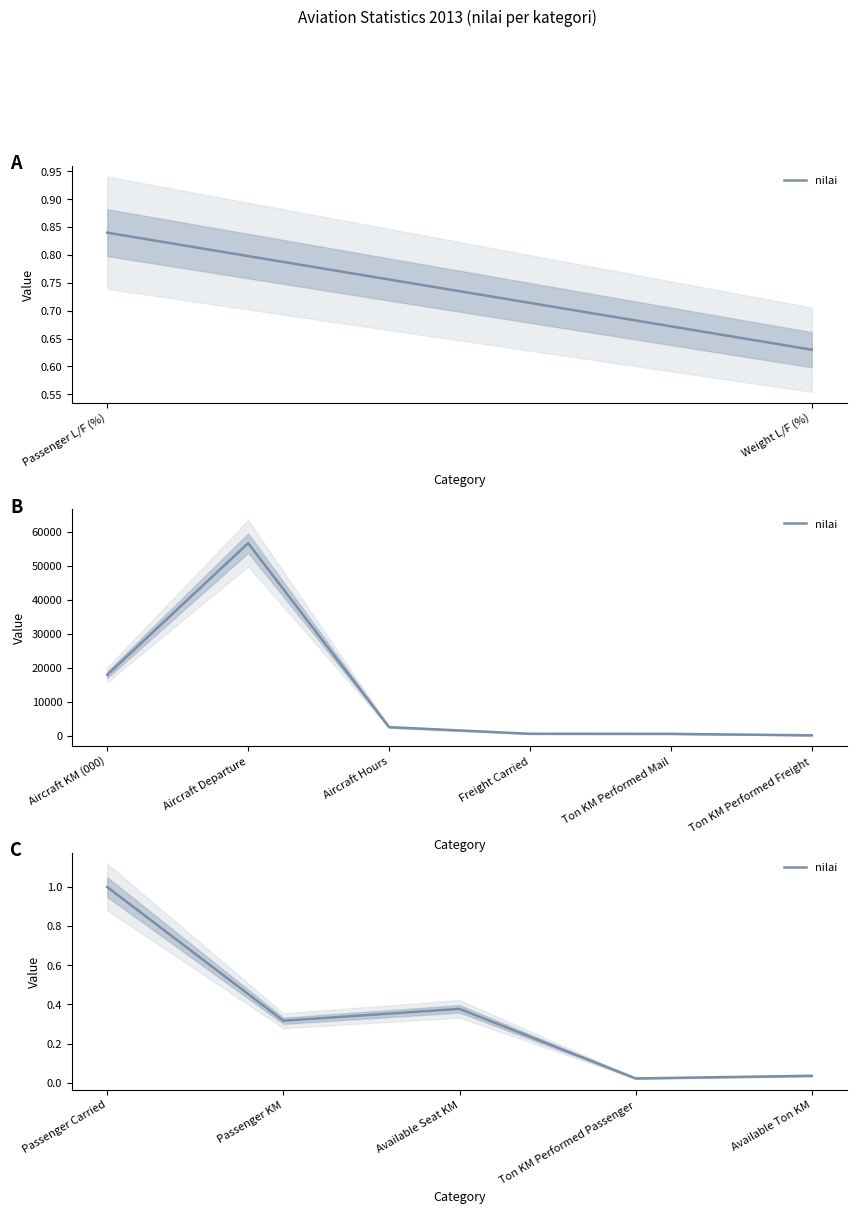

Between Passenger KM and Passenger Carried, which is larger?

Passenger Carried